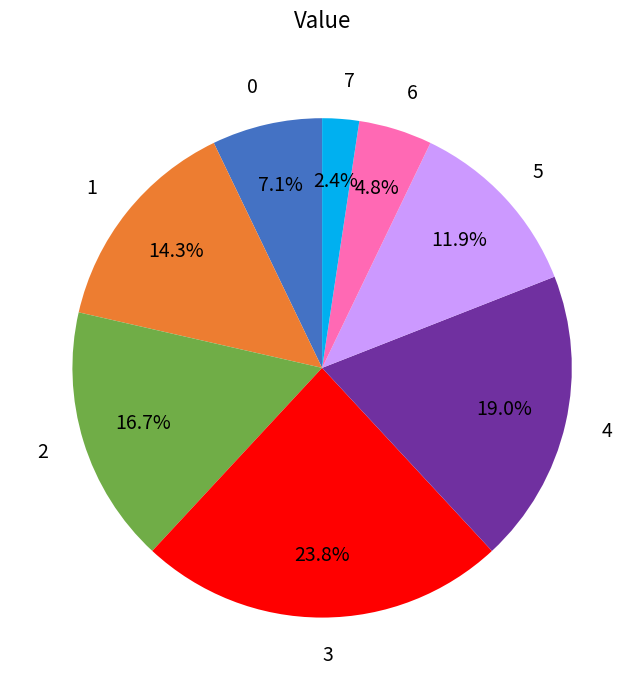

The 1 slice represents 14% of the pie. True or false?

True